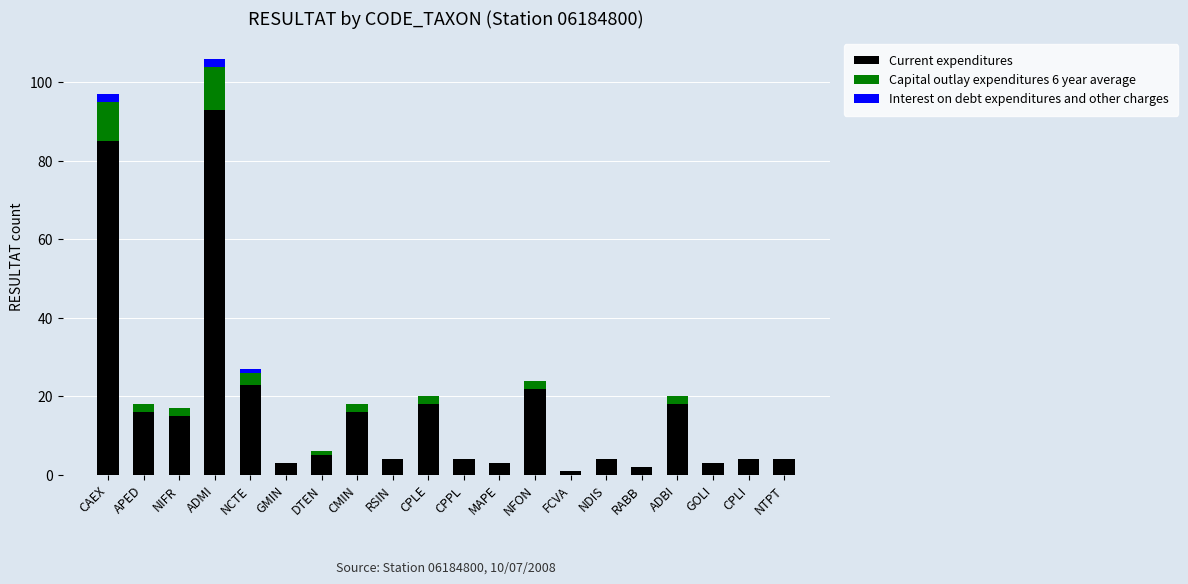

Is it true that Current expenditures equals 18 at CPLE?

True